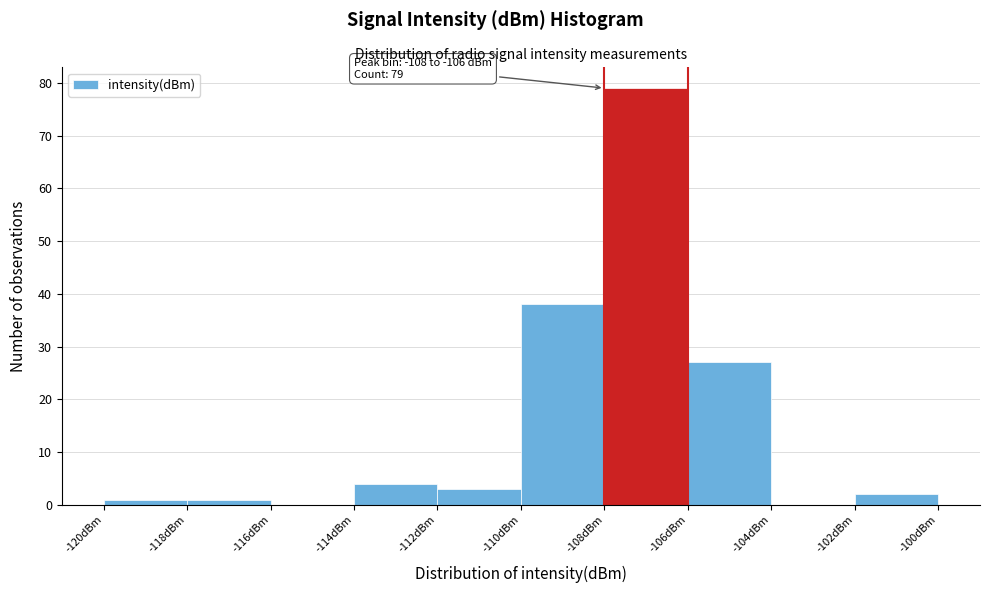

Over which range of the x-axis is the bar tallest?

-108 to -106